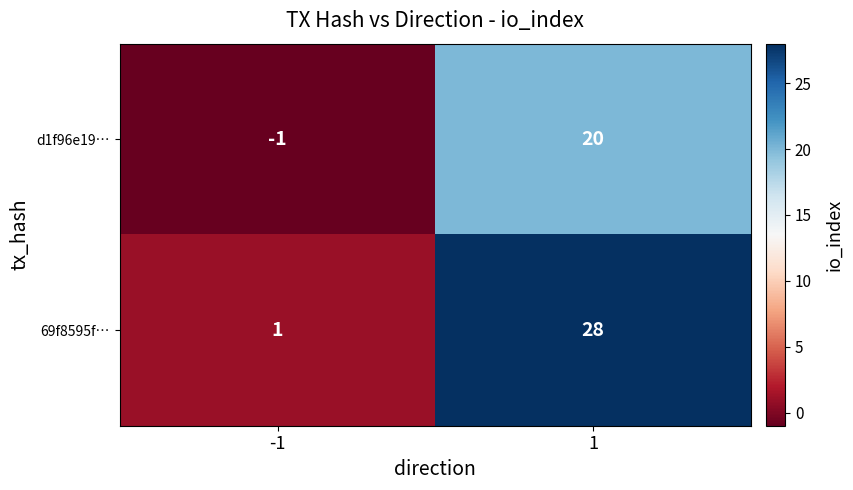

What is the maximum value shown in the chart?

28